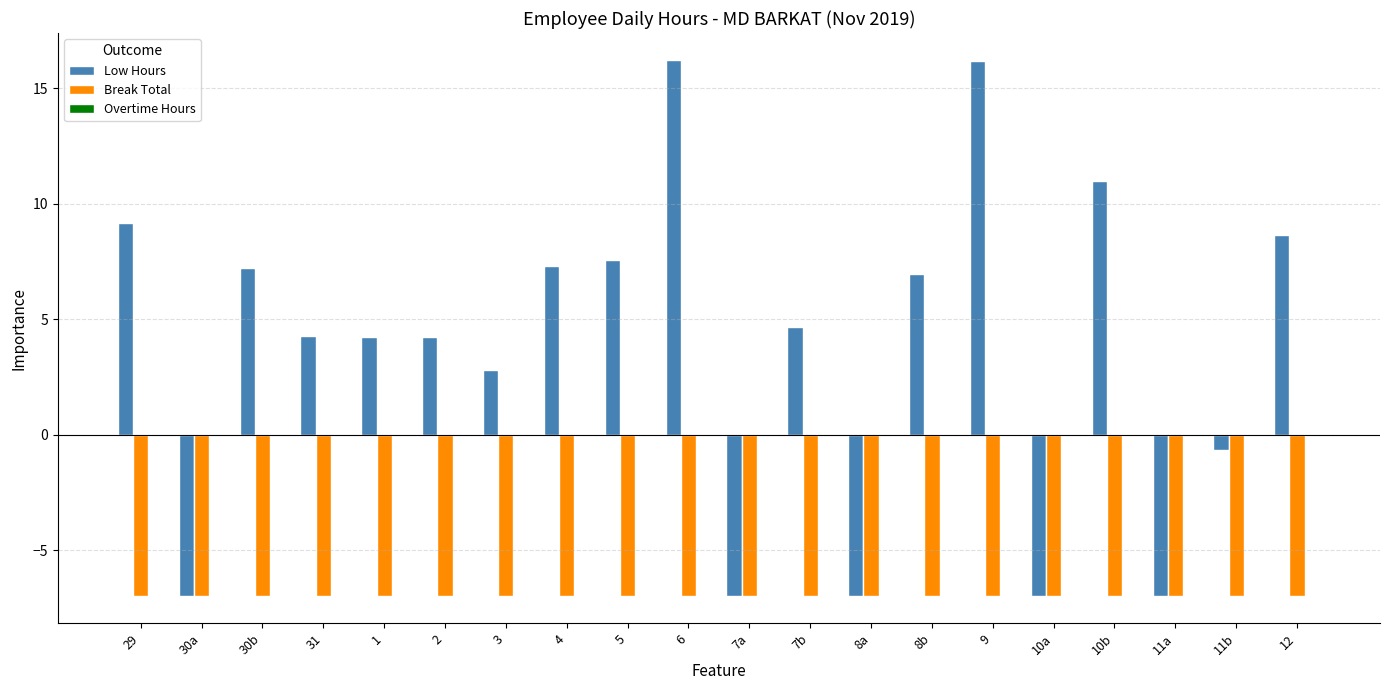

What is the total value across all series at 7b?

-2.3